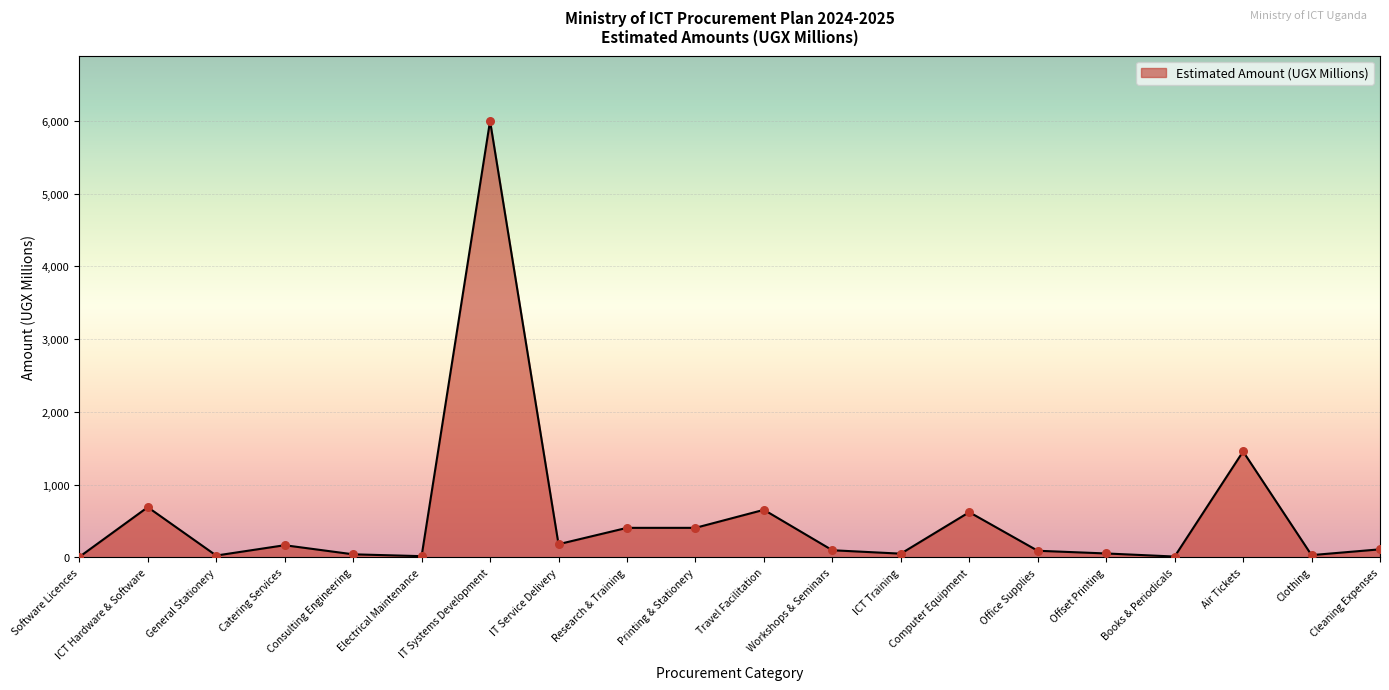

What is the ratio of the value at ICT Hardware & Software to the value at Clothing?

23.0